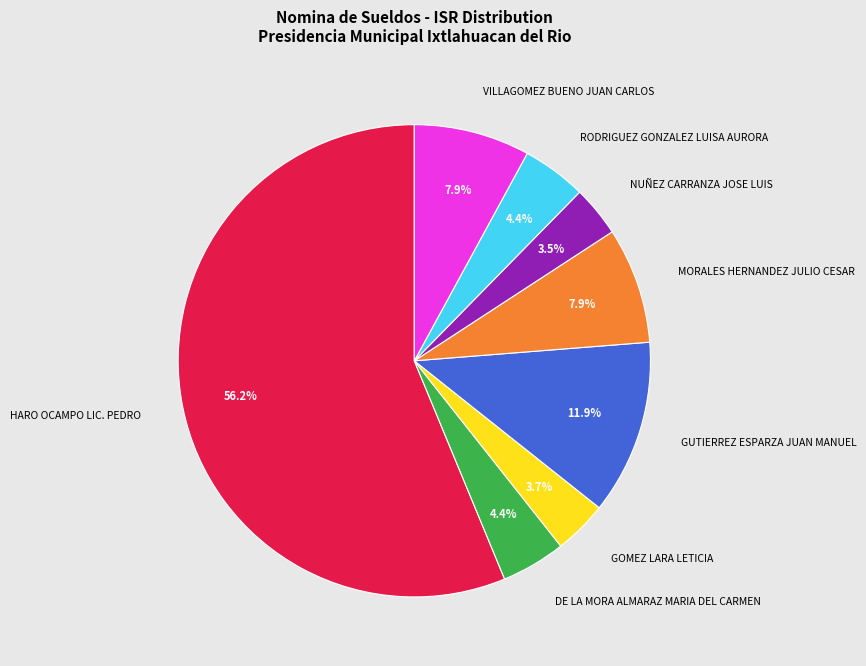

What is the largest slice in the pie chart?

HARO OCAMPO LIC. PEDRO